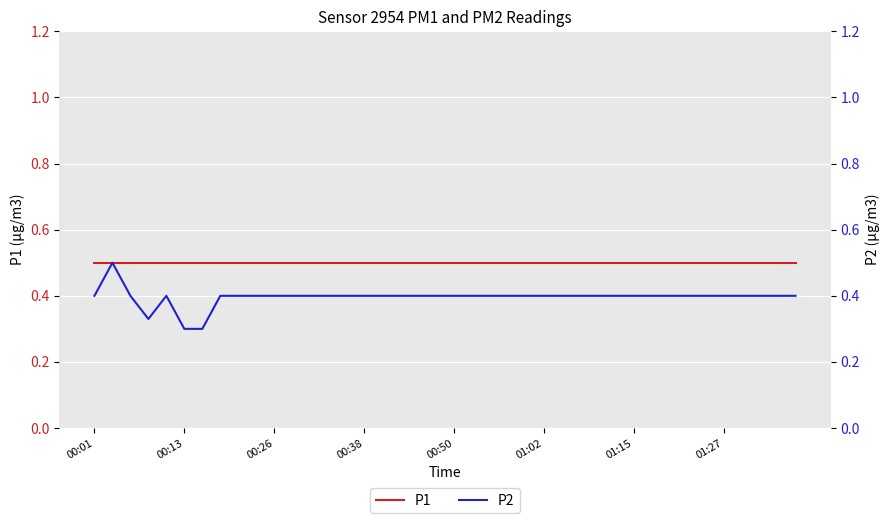

True or false: P1 and P2 intersect in this chart.

False